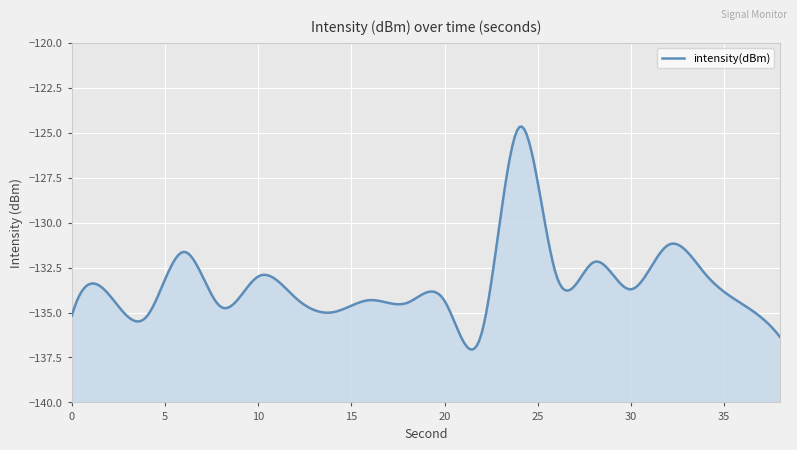

True or false: the data has more than 0 interior local peaks.

True